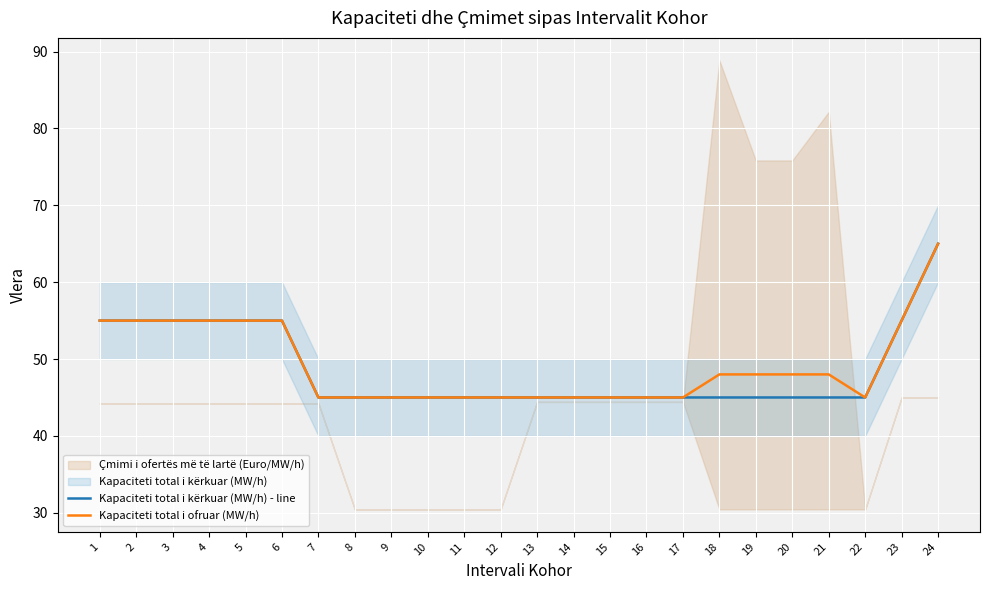

List the labels in order of Kapaciteti total i kërkuar (MW/h) - line value, smallest first.

7, 8, 9, 10, 11, 12, 13, 14, 15, 16, 17, 18, 19, 20, 21, 22, 1, 2, 3, 4, 5, 6, 23, 24